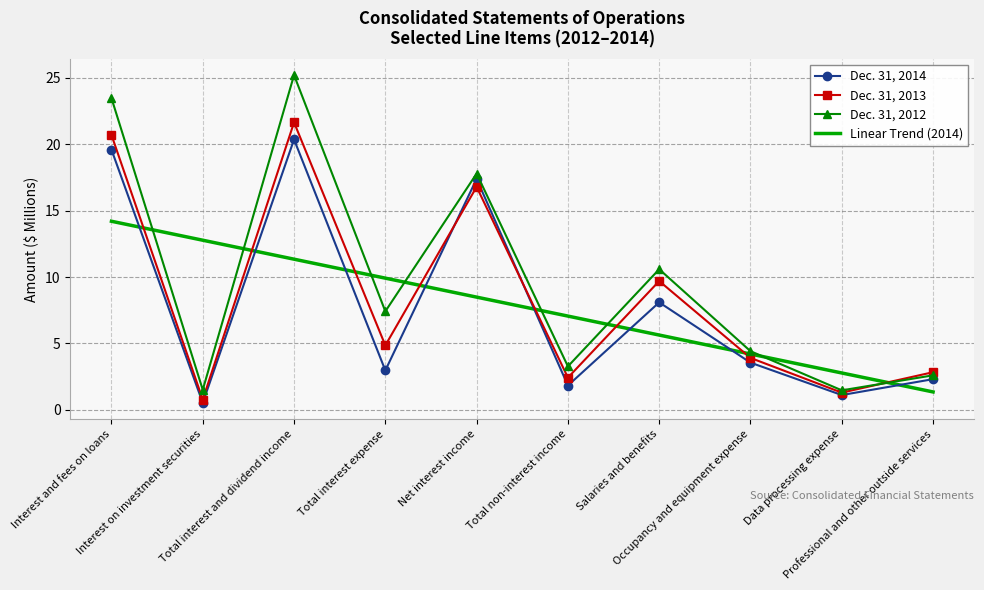

True or false: Dec. 31, 2012 and Dec. 31, 2014 intersect in this chart.

False